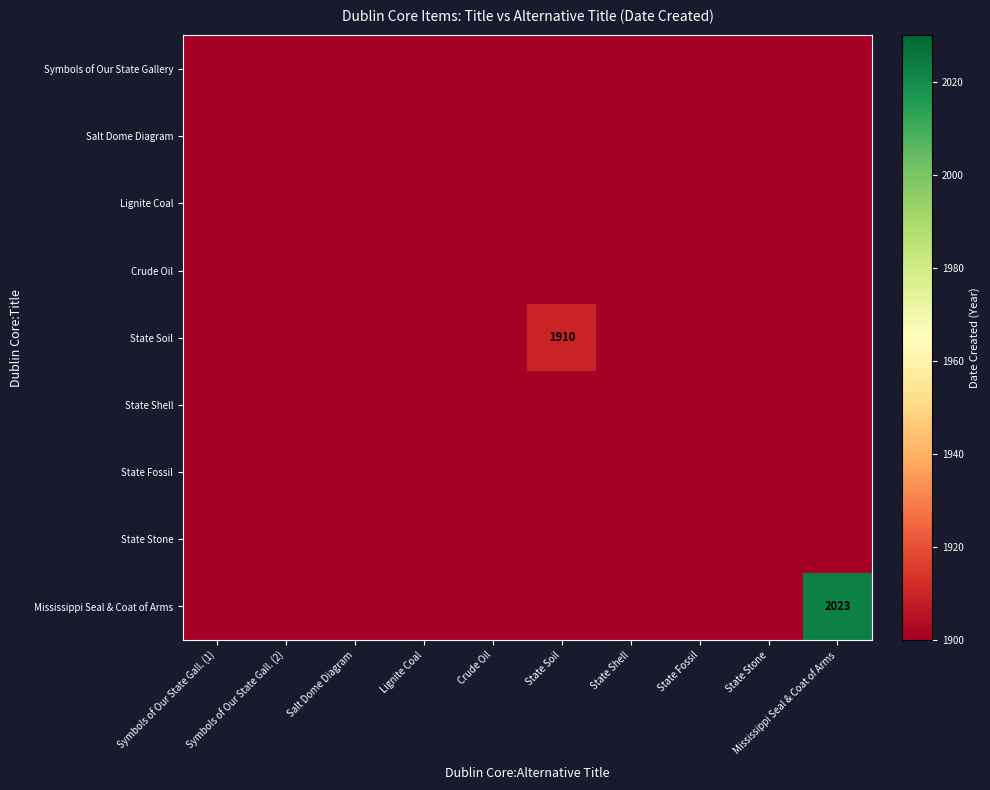

The value of State Shell at State Soil is 1900. True or false?

True